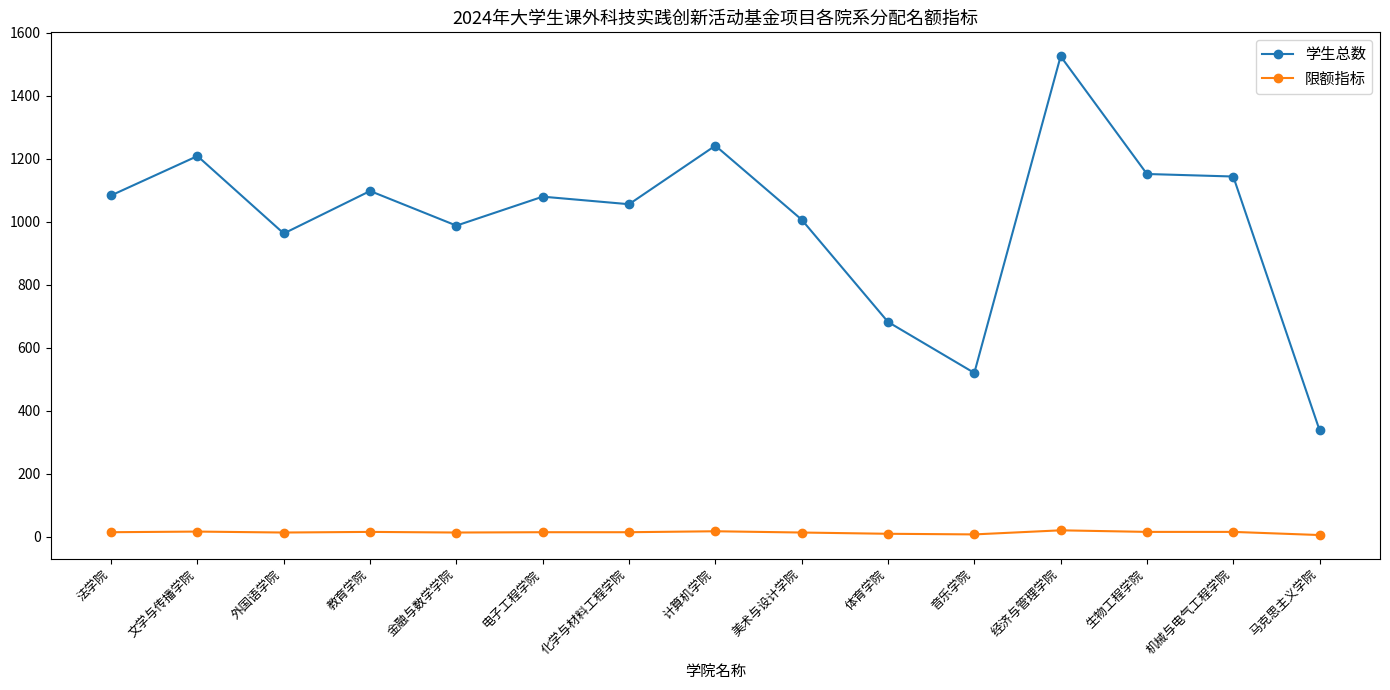

Count the number of data series in this chart.

2